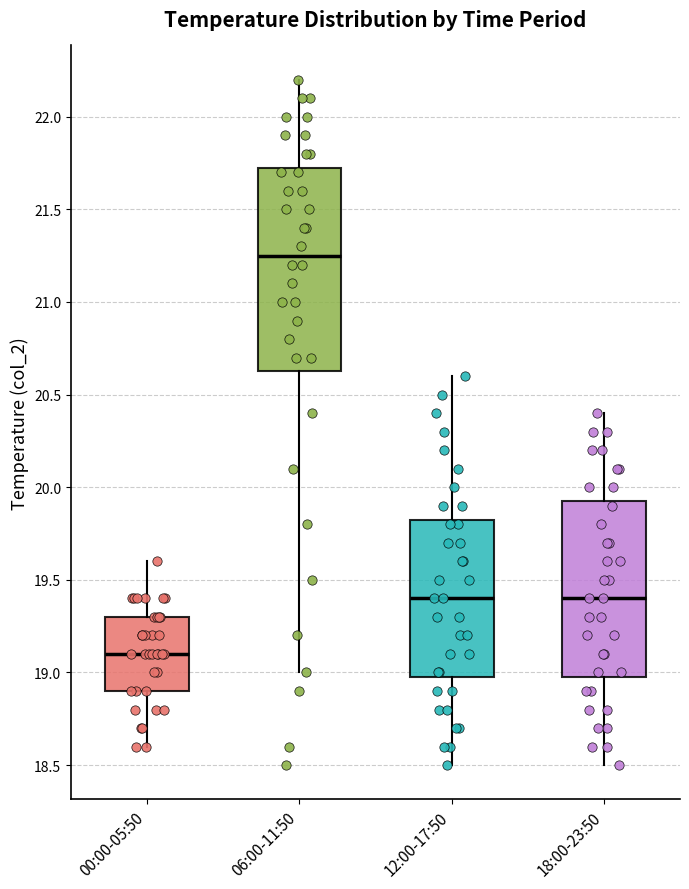

Where is the upper edge of the box for 06:00-11:50 on the y-axis? The values are not printed on the chart, so give them approximately, as read against the axis.

21.75